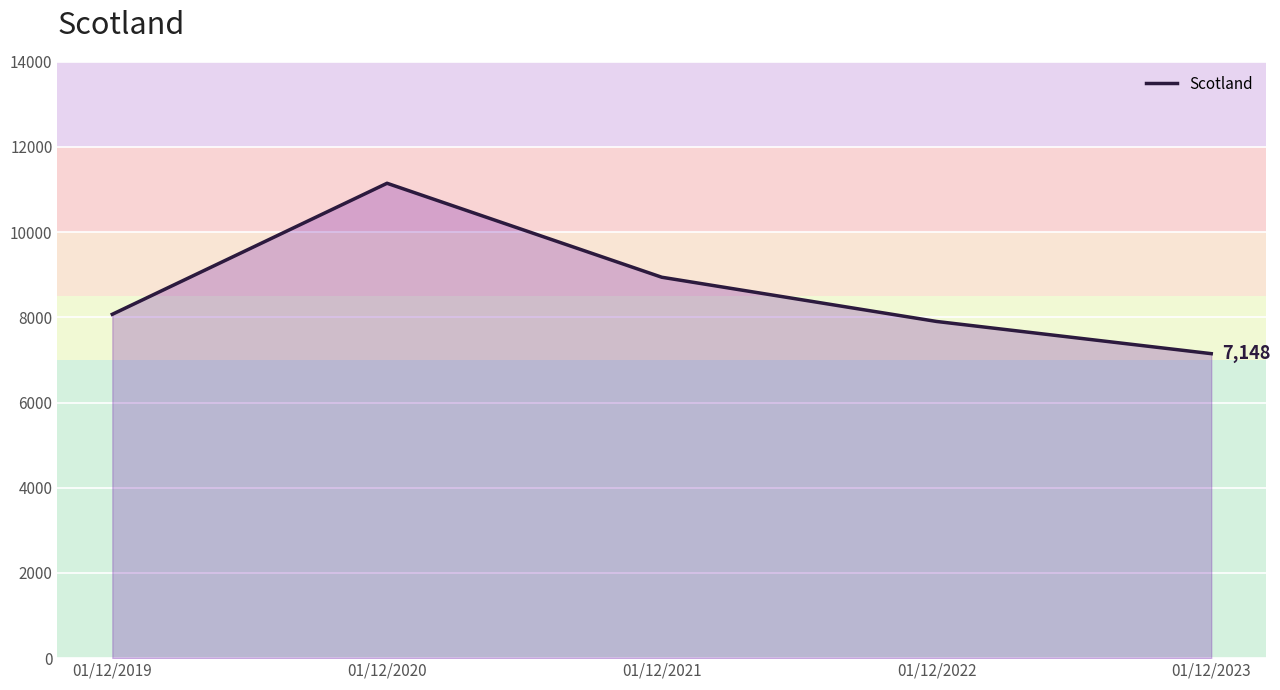

At which label is the value closest to 9148?

01/12/2021